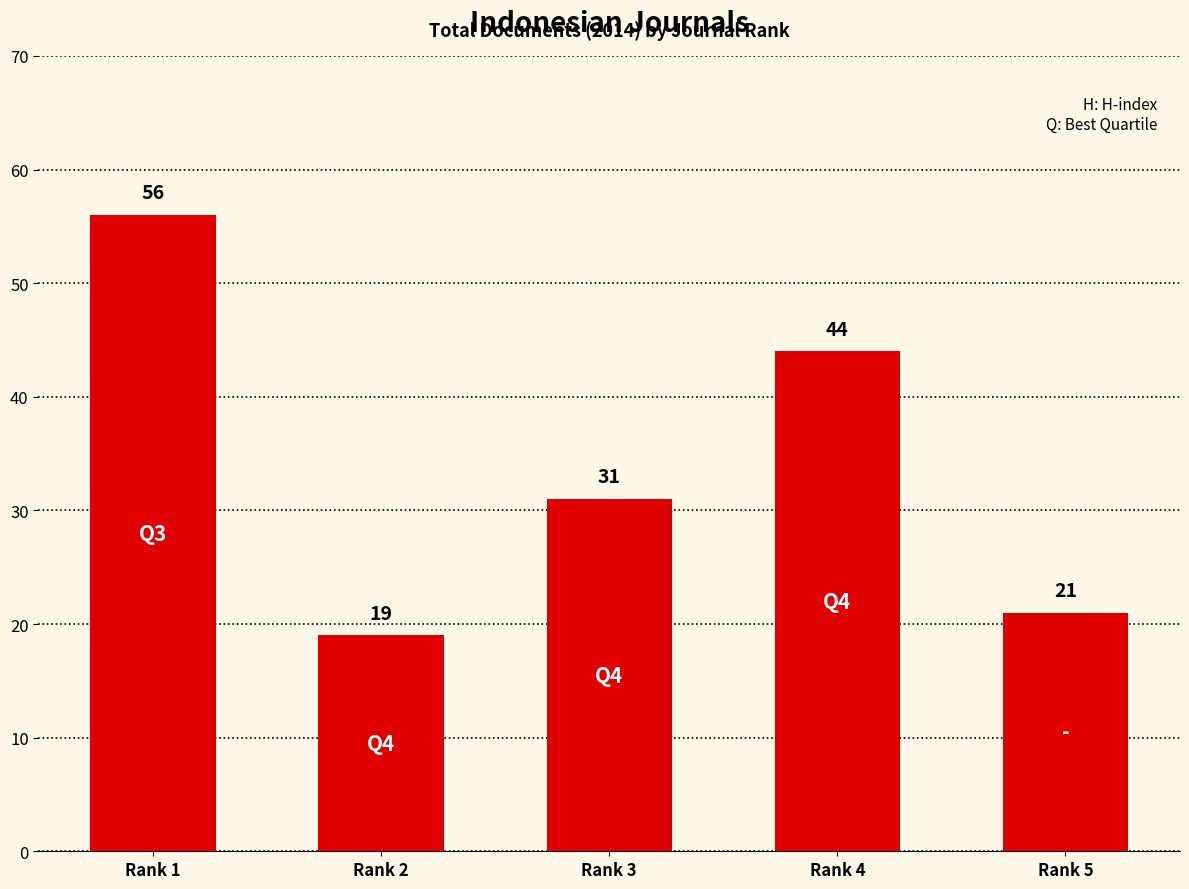

How many series are shown in this chart?

1